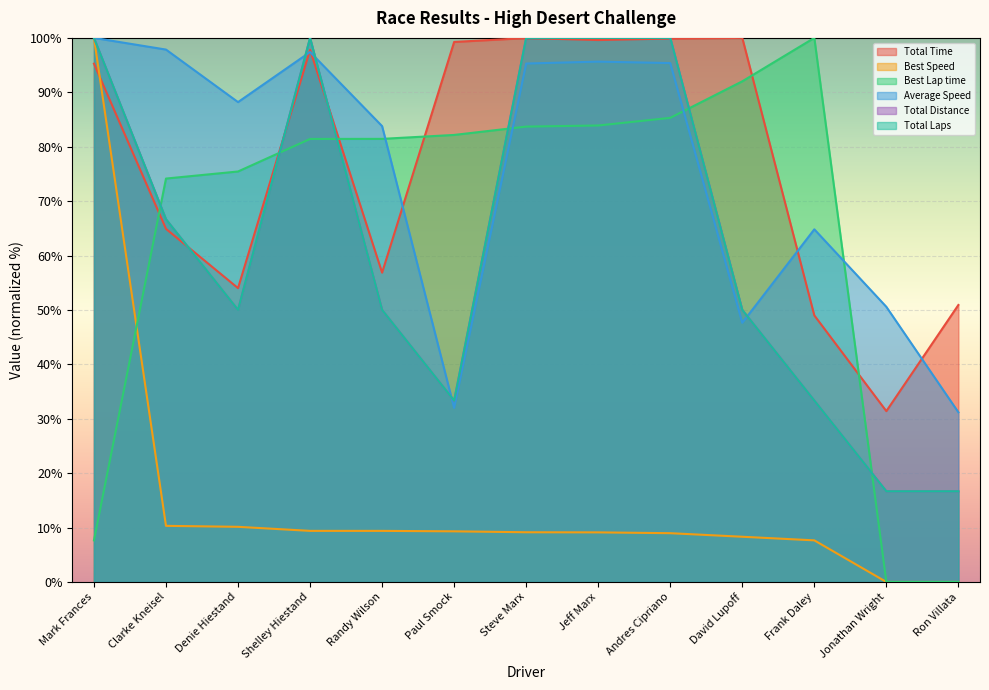

Reading left to right, what are all the values shown in this chart?

Total Time: 95.3	64.9	54.0	97.8	56.8	99.3	100.0	99.6	99.9	100.0	49.0	31.4	50.9
Best Speed: 100.0	10.3	10.1	9.4	9.4	9.3	9.1	9.1	9.0	8.3	7.6	0.0	0.0
Best Lap time: 7.6	74.1	75.4	81.4	81.4	82.2	83.7	83.9	85.3	92.0	100.0	0.0	0.0
Average Speed: 100.0	97.9	88.2	97.4	83.8	32.0	95.3	95.6	95.4	47.6	64.8	50.6	31.2
Total Distance: 100.0	66.7	50.0	100.0	50.0	33.3	100.0	100.0	100.0	50.0	33.3	16.7	16.7
Total Laps: 100.0	66.7	50.0	100.0	50.0	33.3	100.0	100.0	100.0	50.0	33.3	16.7	16.7